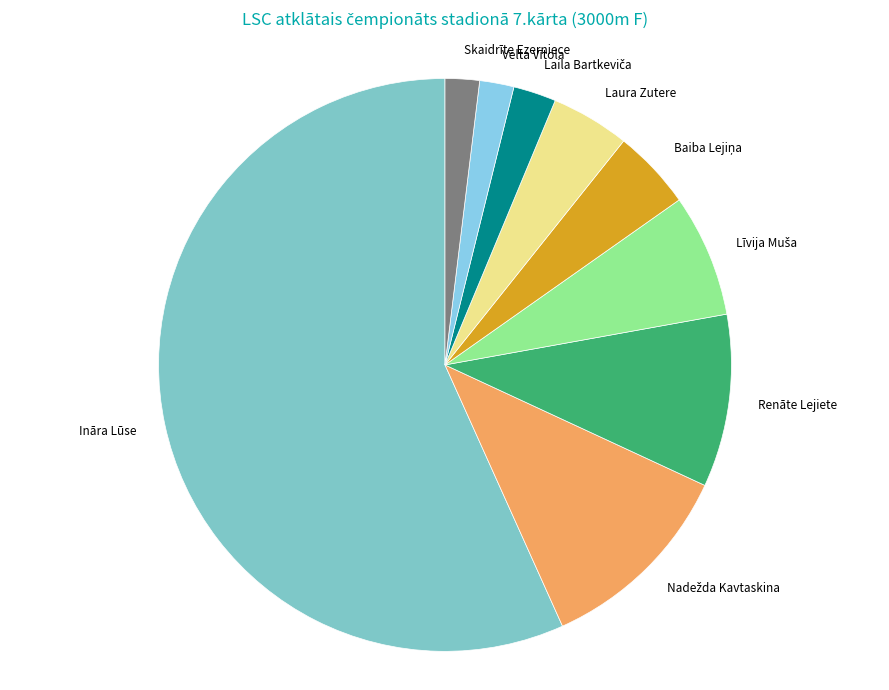

Is there a majority slice in this chart?

Yes